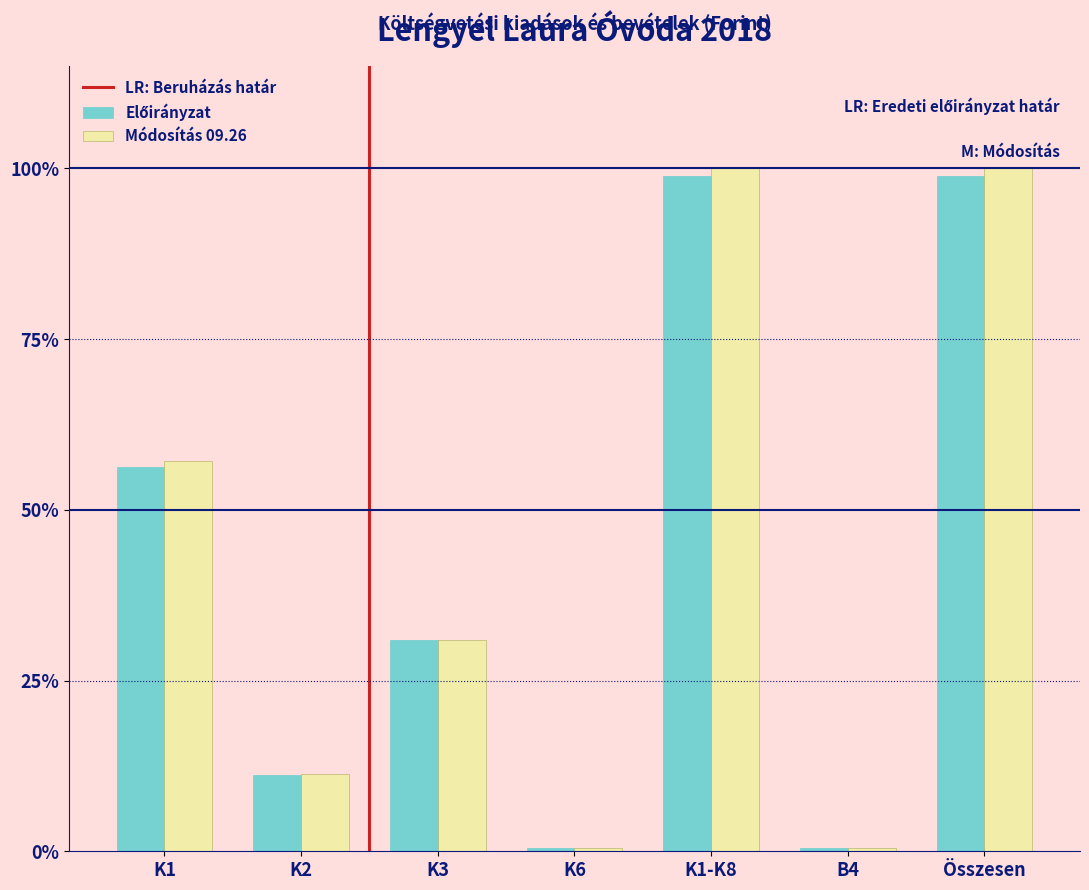

What is the total value across all series at K1?

113.5